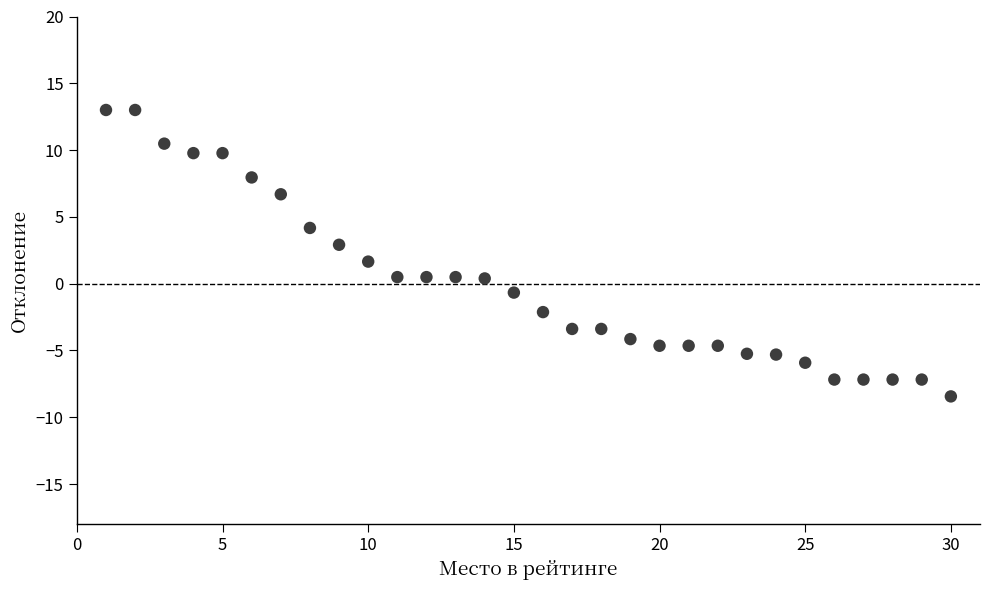

What is the range of X values (max minus min)?

29.0